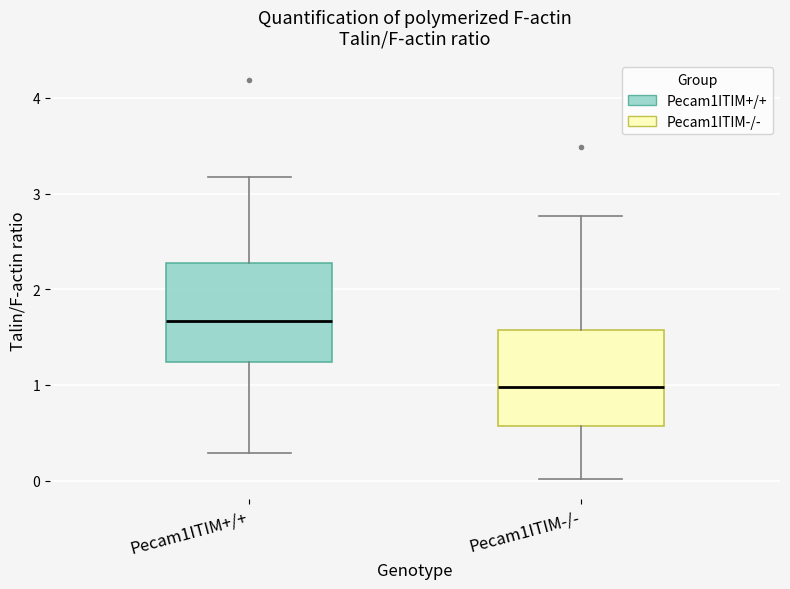

Which box has the highest median line?

Pecam1ITIM+/+